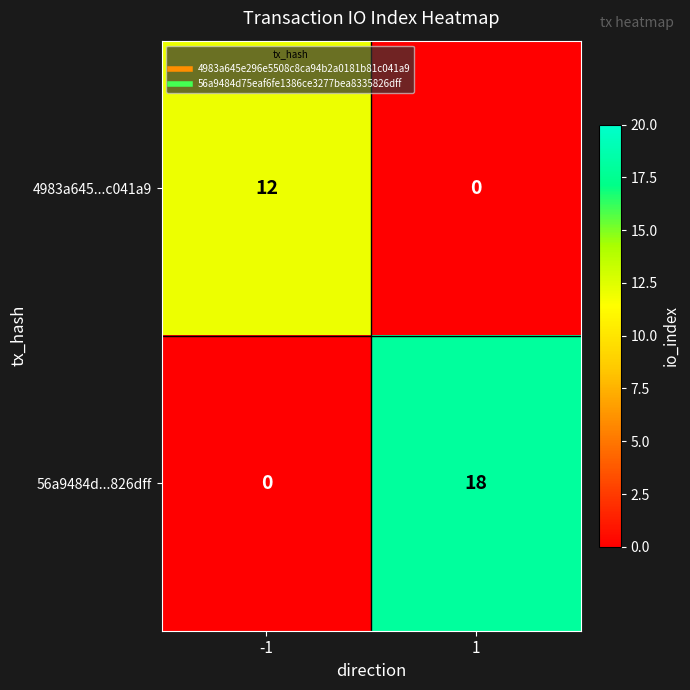

Which series has the largest total across all categories?

56a9484d...826dff